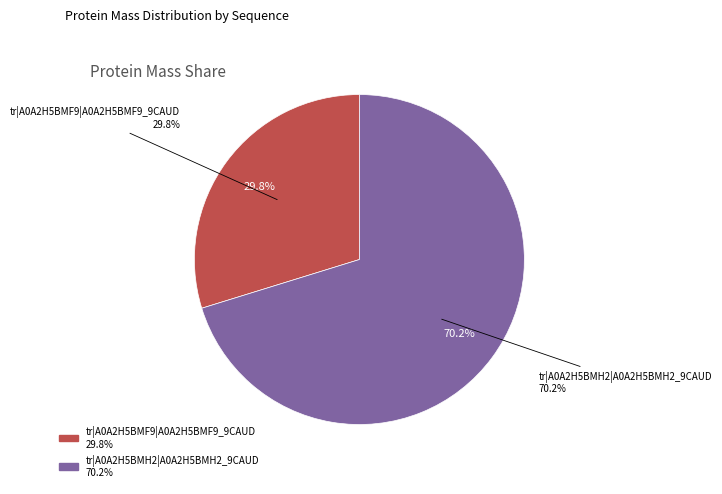

Do tr|A0A2H5BMH2|A0A2H5BMH2_9CAUD and tr|A0A2H5BMF9|A0A2H5BMF9_9CAUD together represent more than half of the pie?

Yes